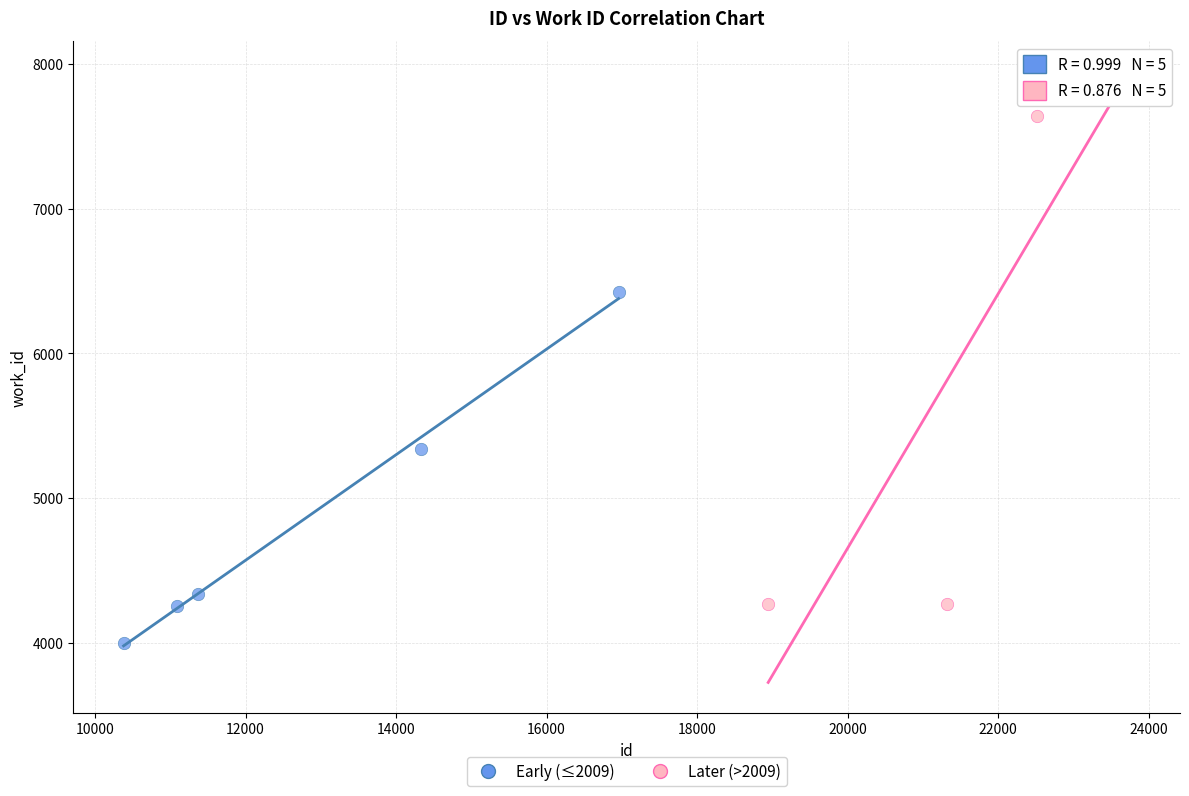

Which series contains the lowest Y value?

Early (≤2009)